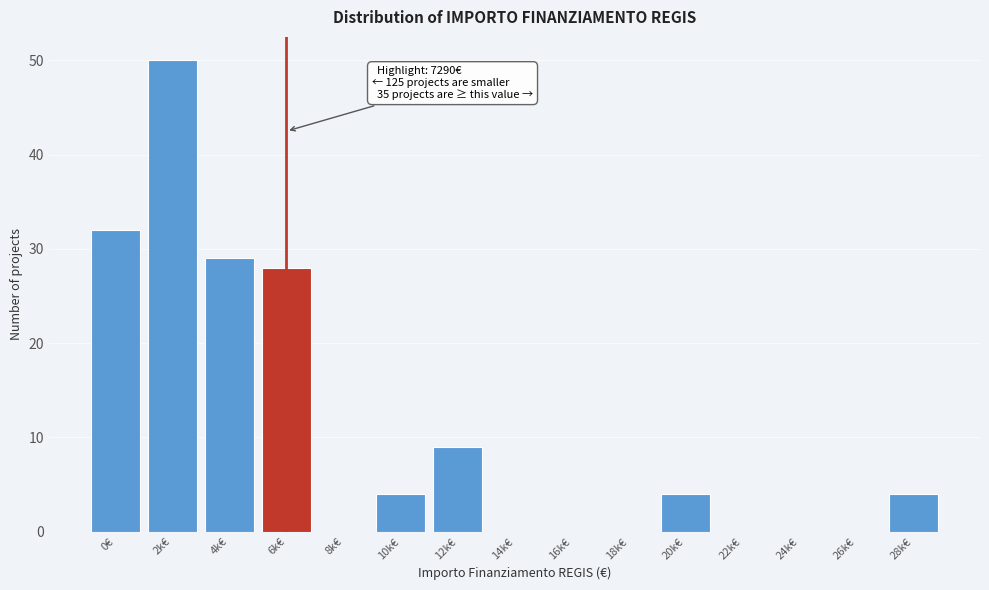

Reading right to left, extract all data points from this chart.

28k€=4	26k€=0	24k€=0	22k€=0	20k€=4	18k€=0	16k€=0	14k€=0	12k€=9	10k€=4	8k€=0	6k€=28	4k€=29	2k€=50	0€=32